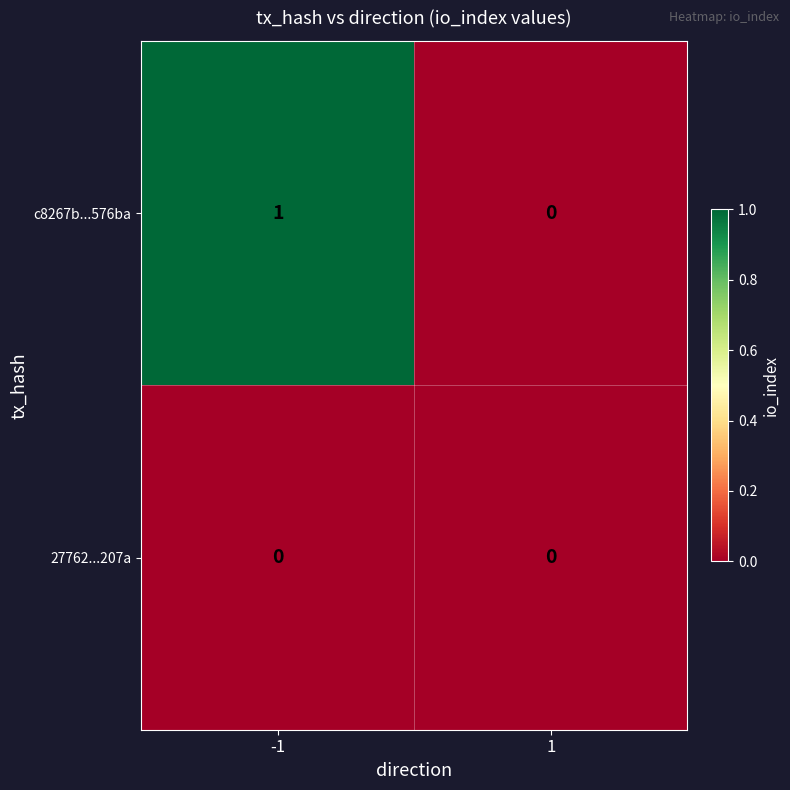

Is it true that c8267b...576ba equals 0 at 1?

True